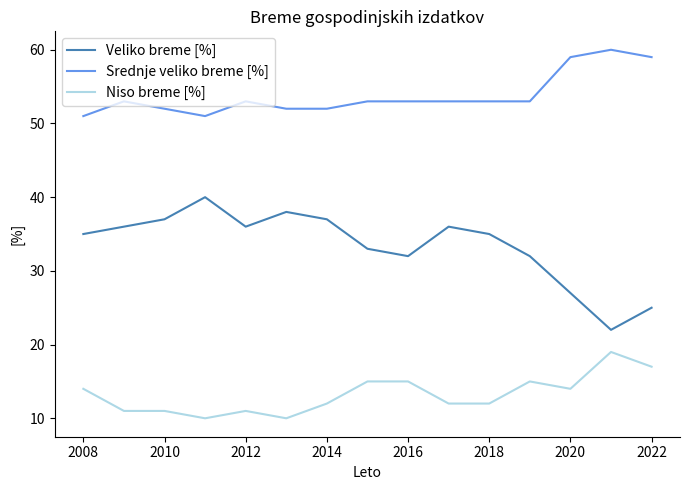

Which series has the largest total across all categories?

Srednje veliko breme [%]